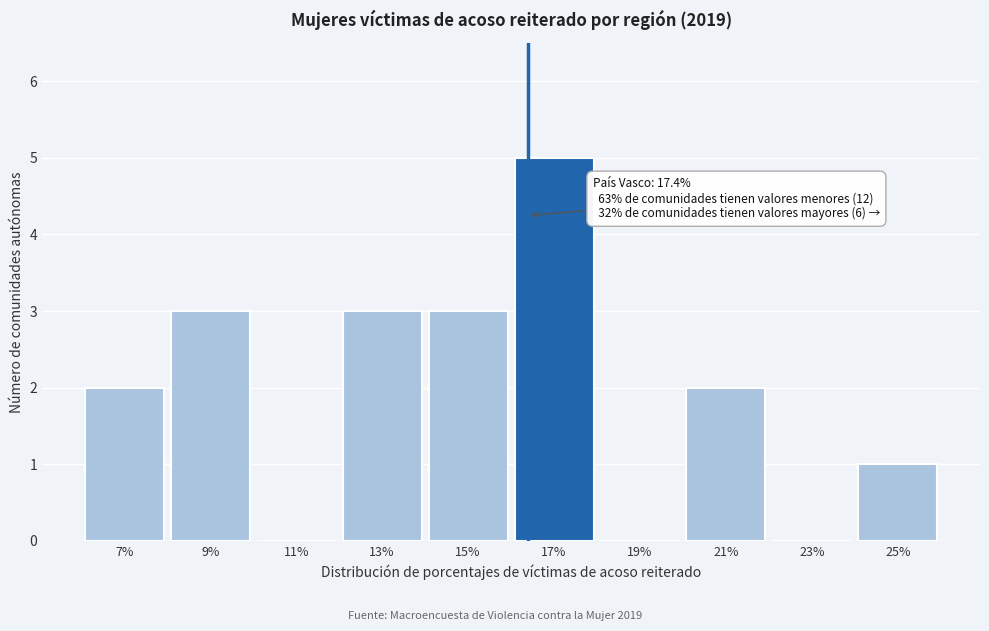

Reading left to right, what are all the values shown in this chart?

7%=2	9%=3	11%=0	13%=3	15%=3	17%=5	19%=0	21%=2	23%=0	25%=1